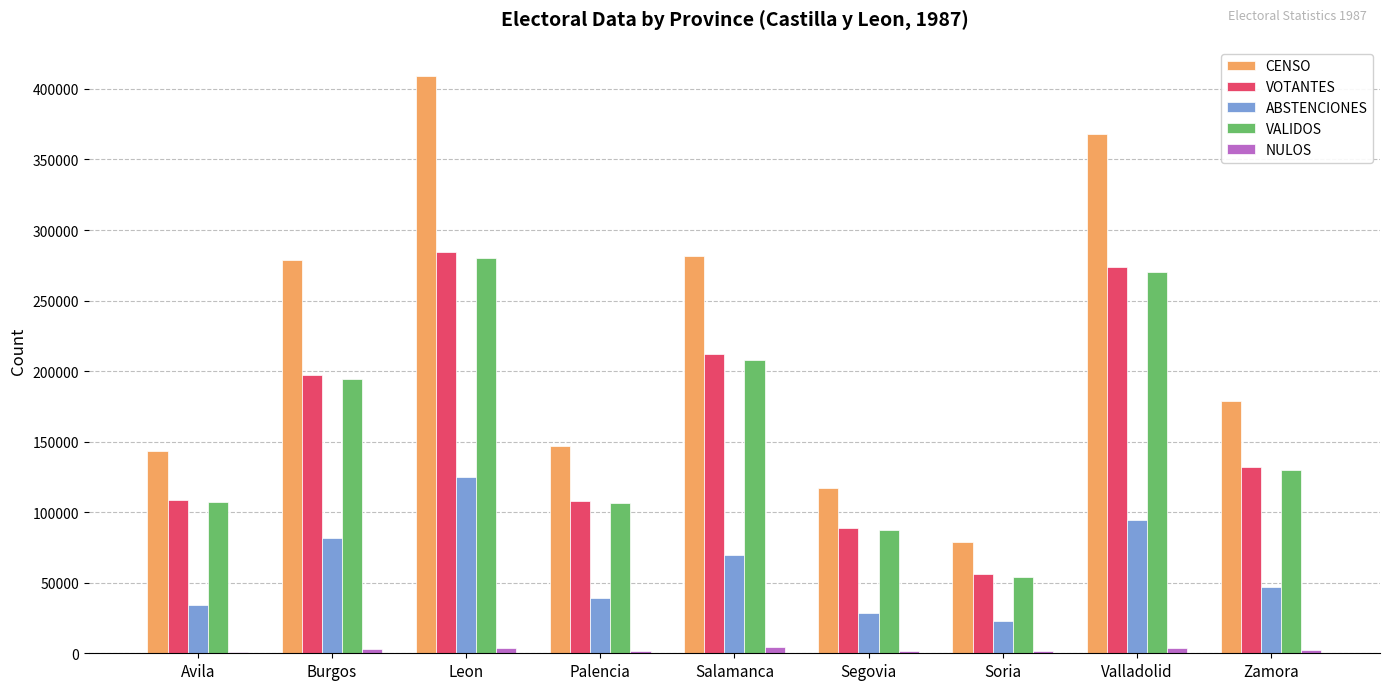

True or false: VOTANTES has a value of 75862 at Salamanca.

False